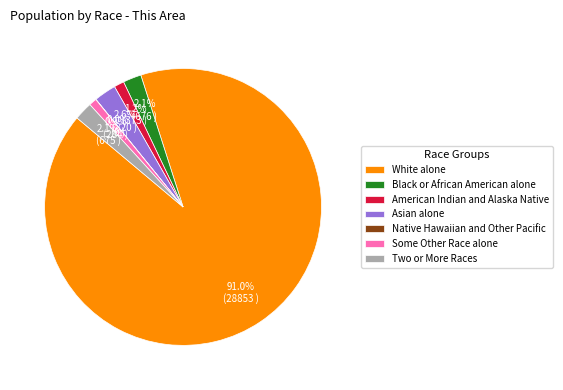

What is the largest slice in the pie chart?

White alone